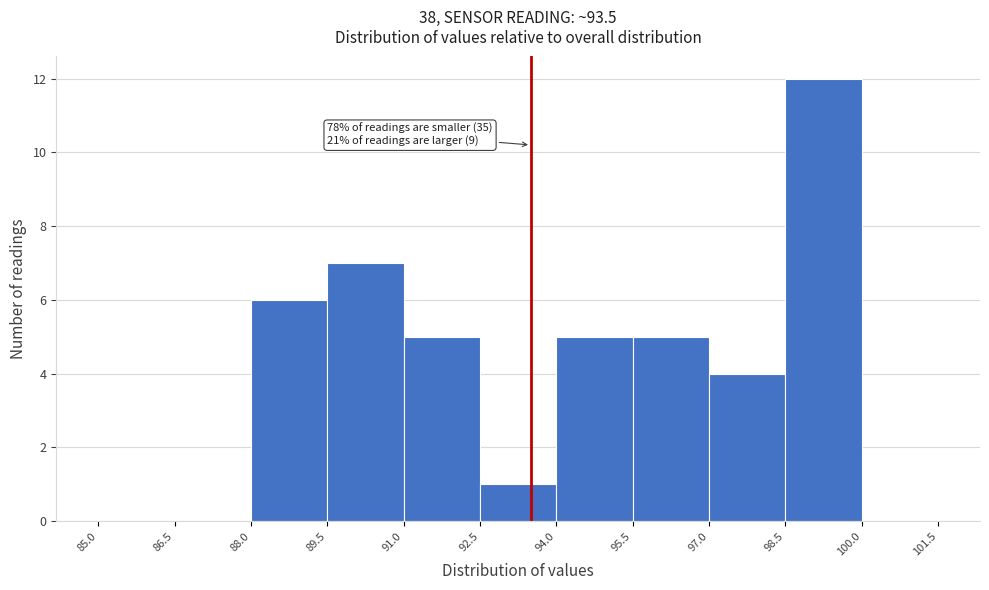

Which range on the x-axis has the tallest bar?

98.5 to 100.0